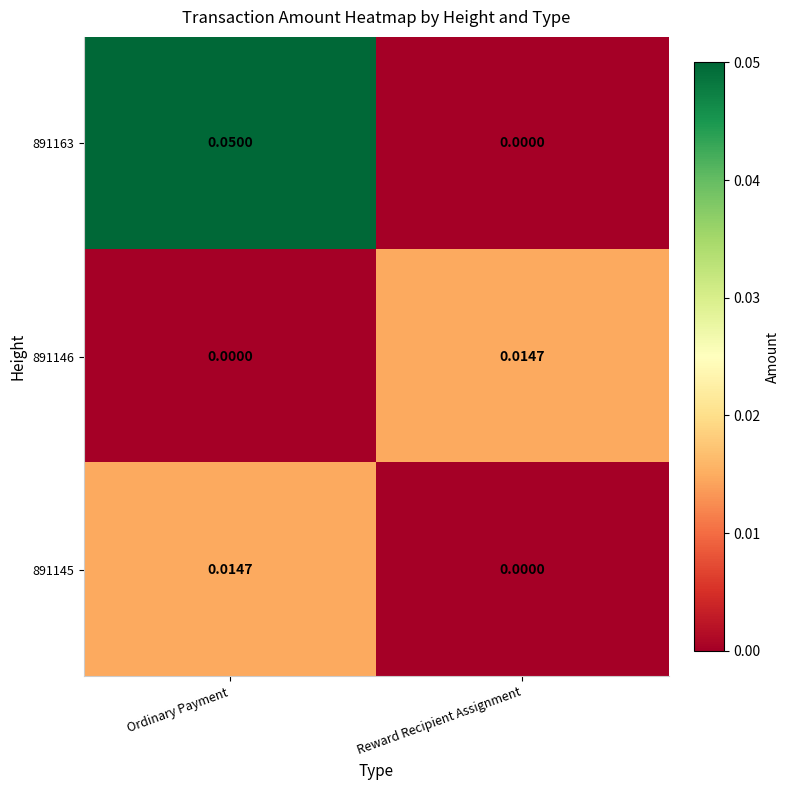

At which label does 891146 reach its peak?

Reward Recipient Assignment